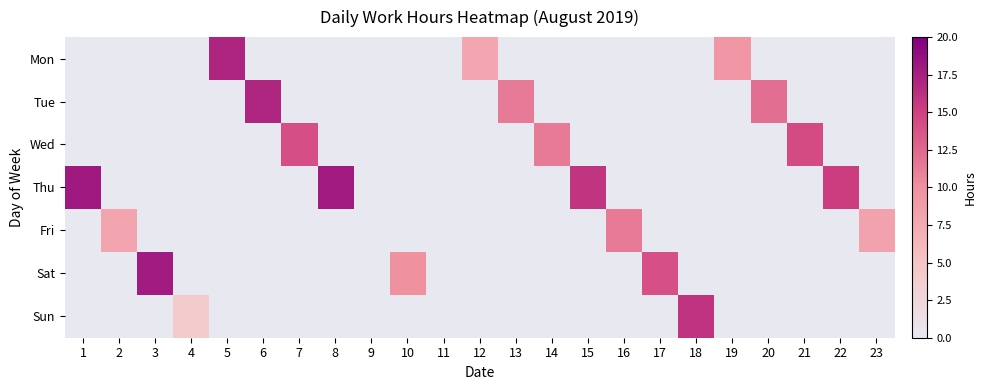

At which category does the chart reach its peak across all series?

1